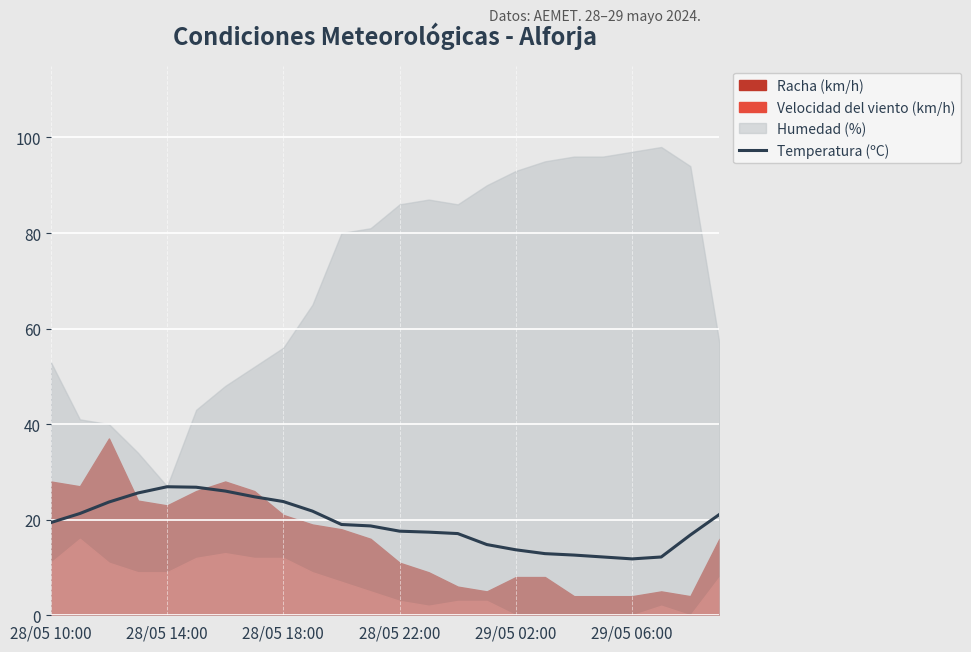

What is the highest value of the Temperatura (ºC) series?

26.9